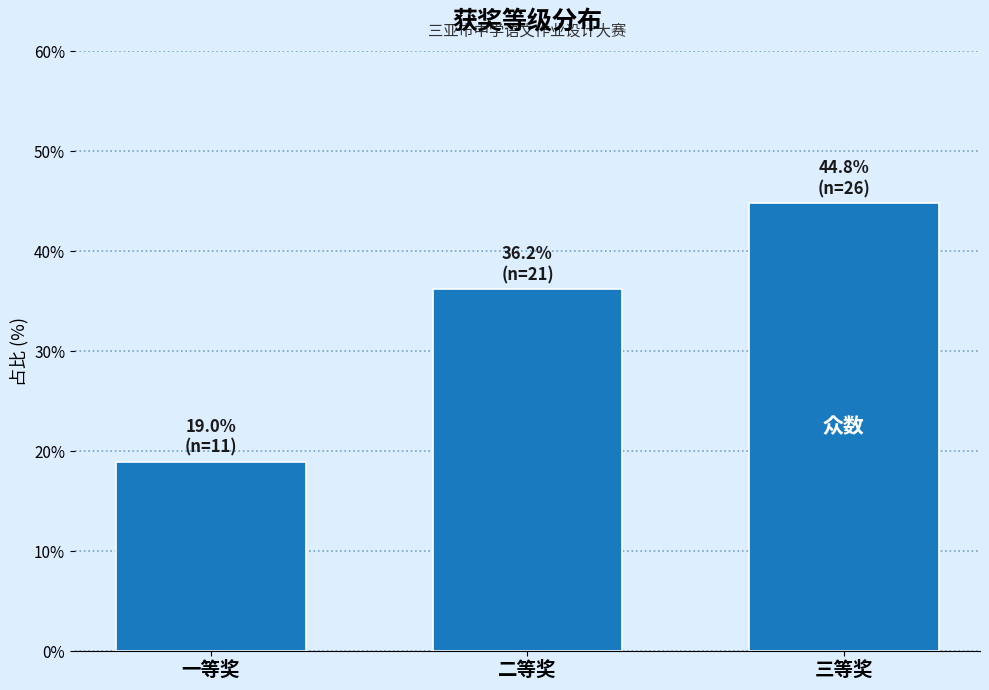

Reading left to right, list all the values displayed in this chart.

19.0	36.2	44.8